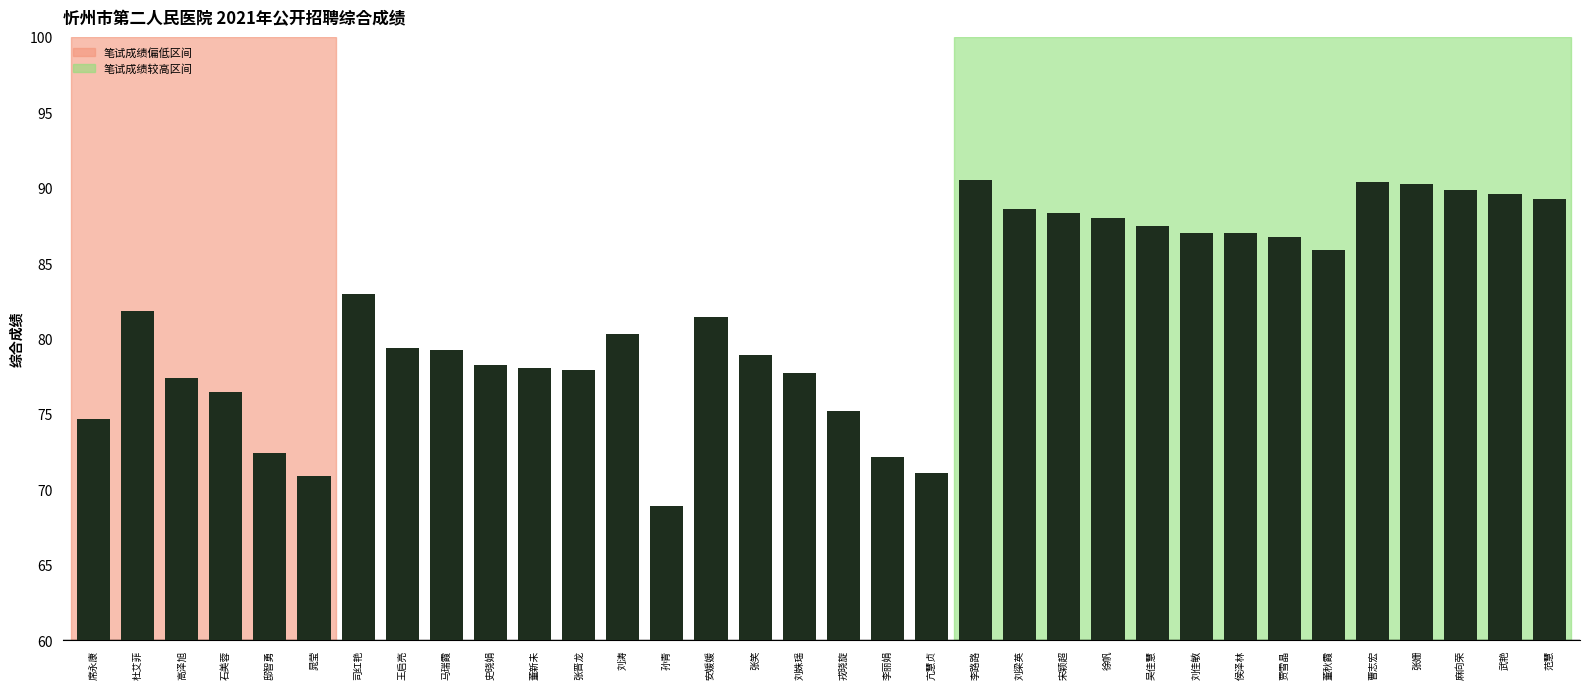

Where does the data first go above 81?

杜艾菲